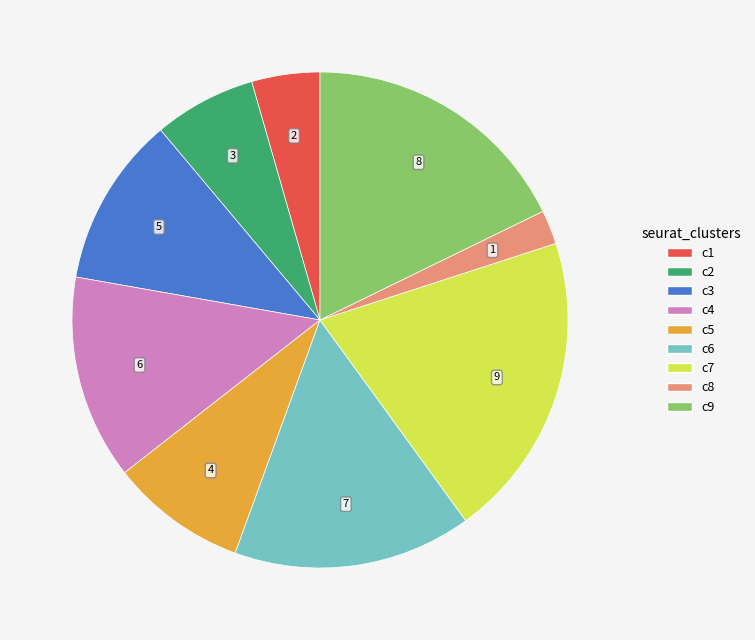

Does c4 account for over 50% of the chart?

No